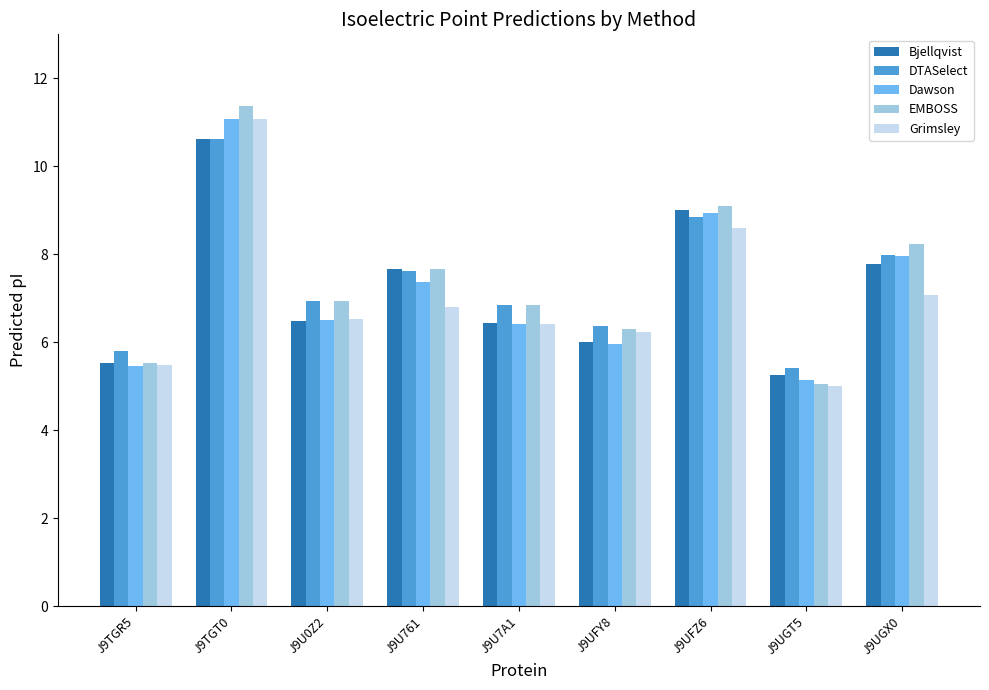

What is the difference between the highest and lowest values at J9UFZ6?

0.5